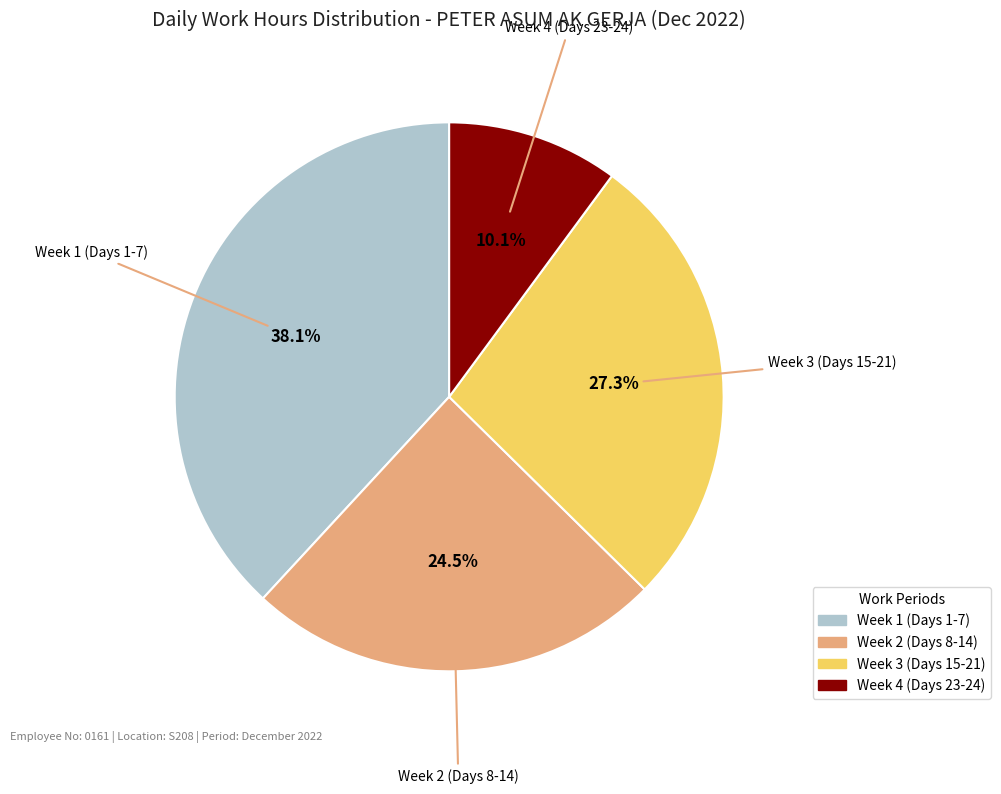

Is there any slice that represents more than half of the pie?

No